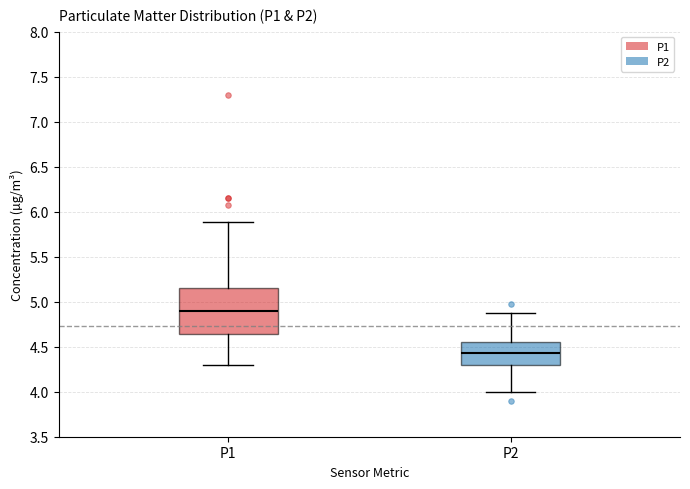

Reading left to right, read every box against the y-axis: the position of its median line, the range the box covers, and the ends of its whiskers. The values are not printed on the chart, so give them approximately, as read against the axis.

P1: median 4.90, box 4.65 to 5.15, whiskers 4.30 to 5.90
P2: median 4.45, box 4.30 to 4.55, whiskers 4.00 to 4.90